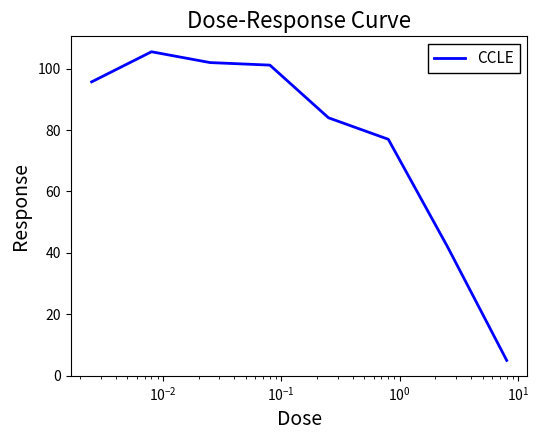

What is the sum of all values?

612.3